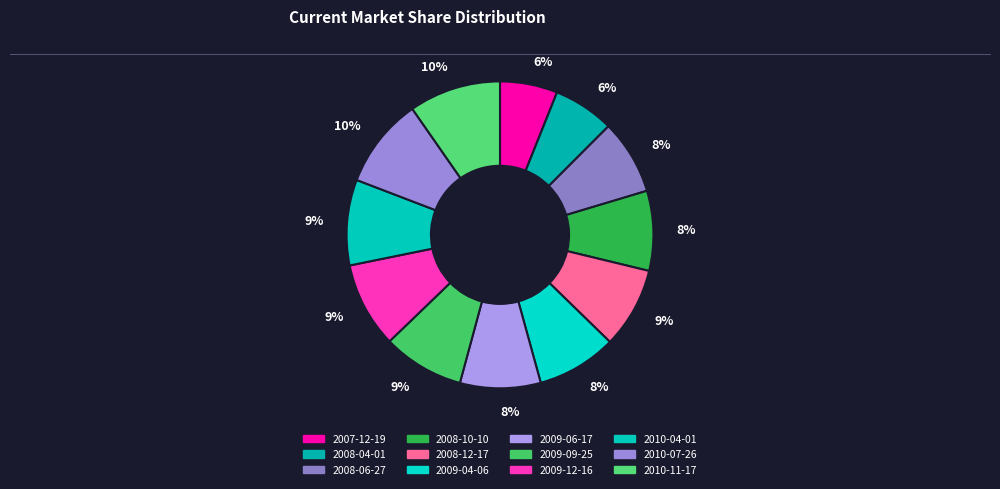

How many slices are in this pie chart?

12